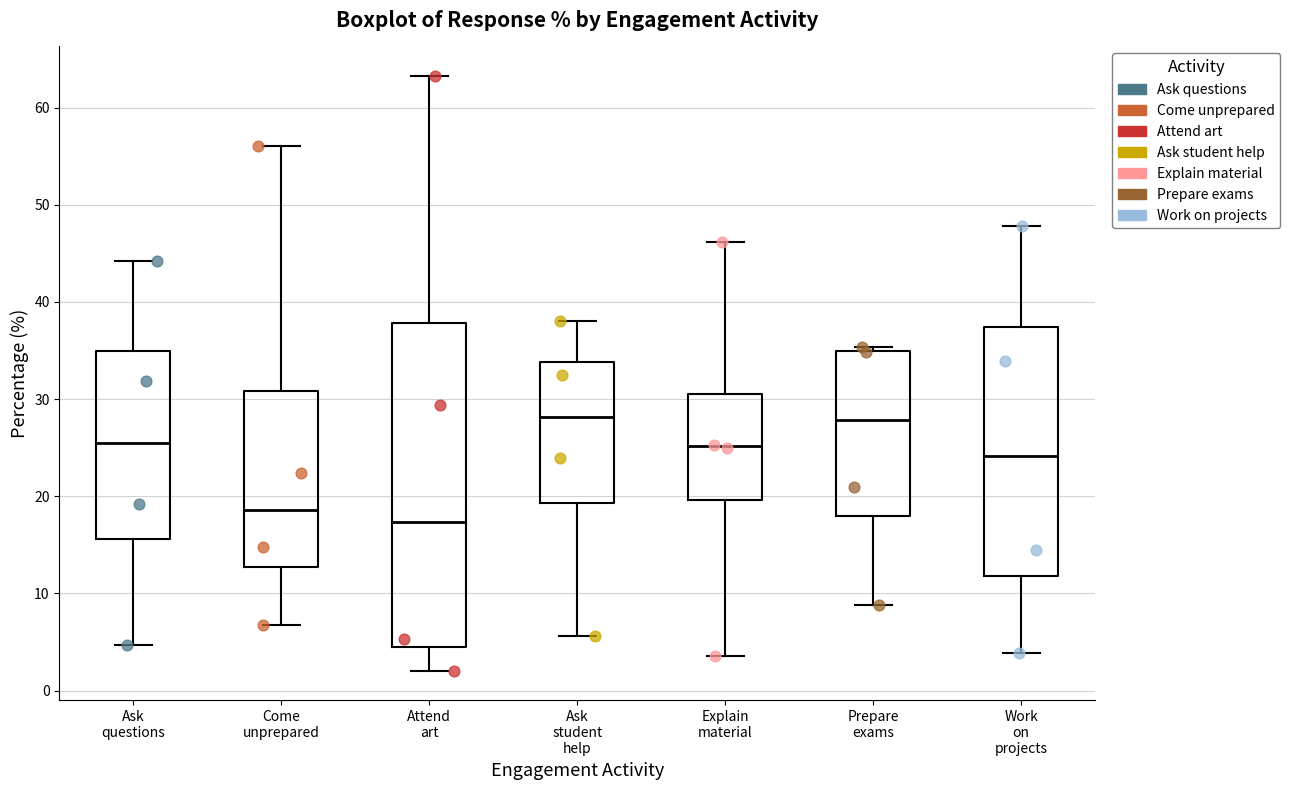

Reading left to right, read every box against the y-axis: the position of its median line, the range the box covers, and the ends of its whiskers. The values are not printed on the chart, so give them approximately, as read against the axis.

Ask questions: median 26, box 16 to 35, whiskers 5 to 44
Come unprepared: median 19, box 13 to 31, whiskers 7 to 56
Attend art: median 17, box 4 to 38, whiskers 2 to 63
Ask student help: median 28, box 19 to 34, whiskers 6 to 38
Explain material: median 25, box 20 to 31, whiskers 4 to 46
Prepare exams: median 28, box 18 to 35, whiskers 9 to 35 (just above the box's upper edge)
Work on projects: median 24, box 12 to 37, whiskers 4 to 48